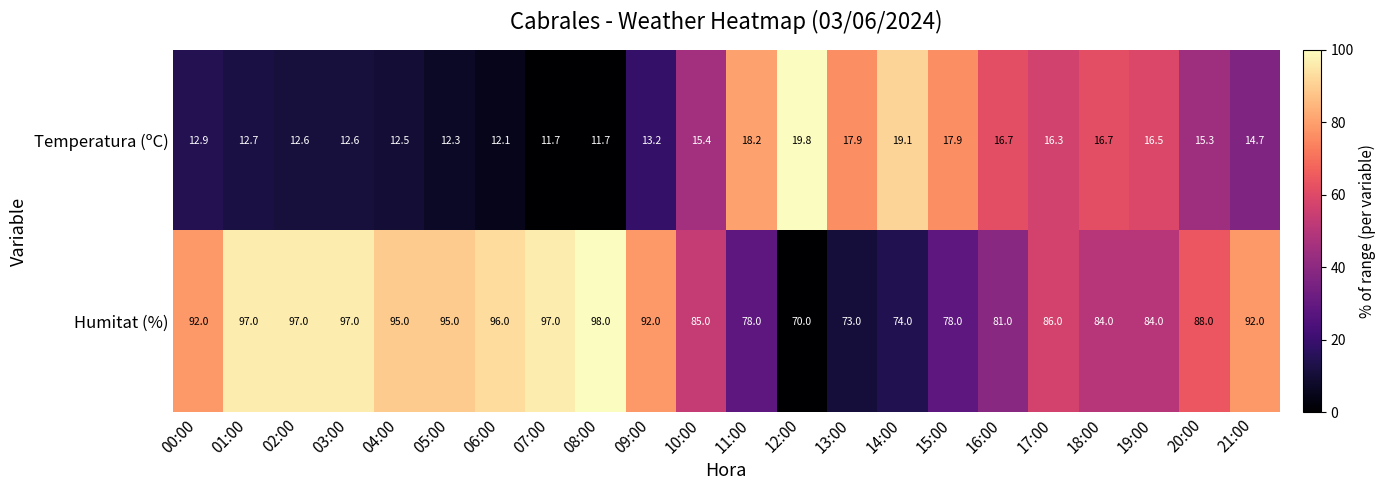

What is the highest value of the Temperatura (ºC) series?

19.8